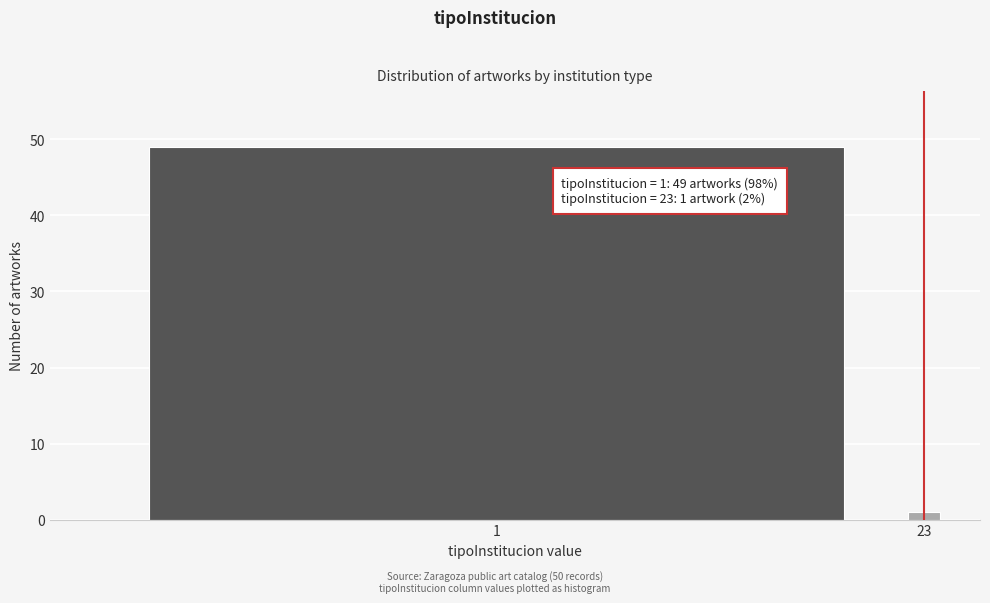

Reading left to right, what are all the values shown in this chart?

1=49	23=1